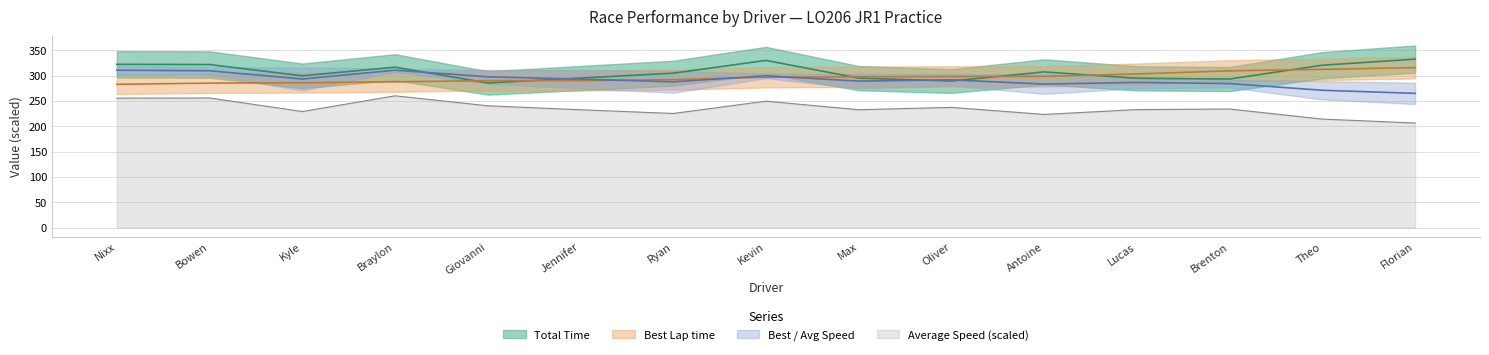

Does the chart display data point markers on the line(s)?

No